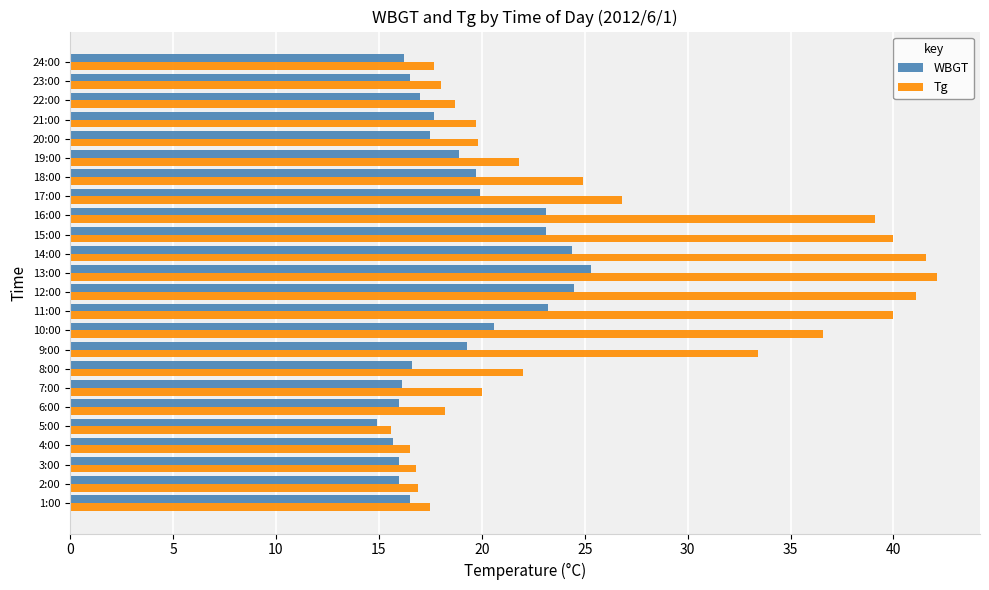

The Tg series shows 21.7 at 4:00. True or false?

False